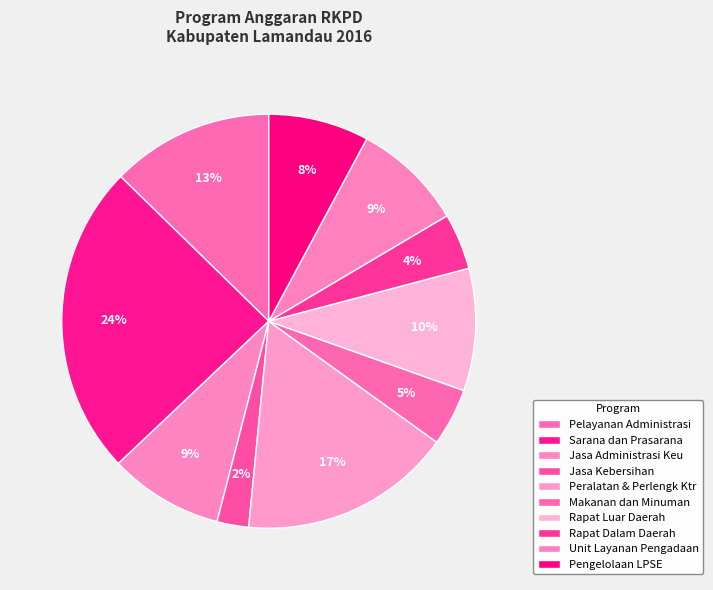

Count the number of slices in the pie.

10